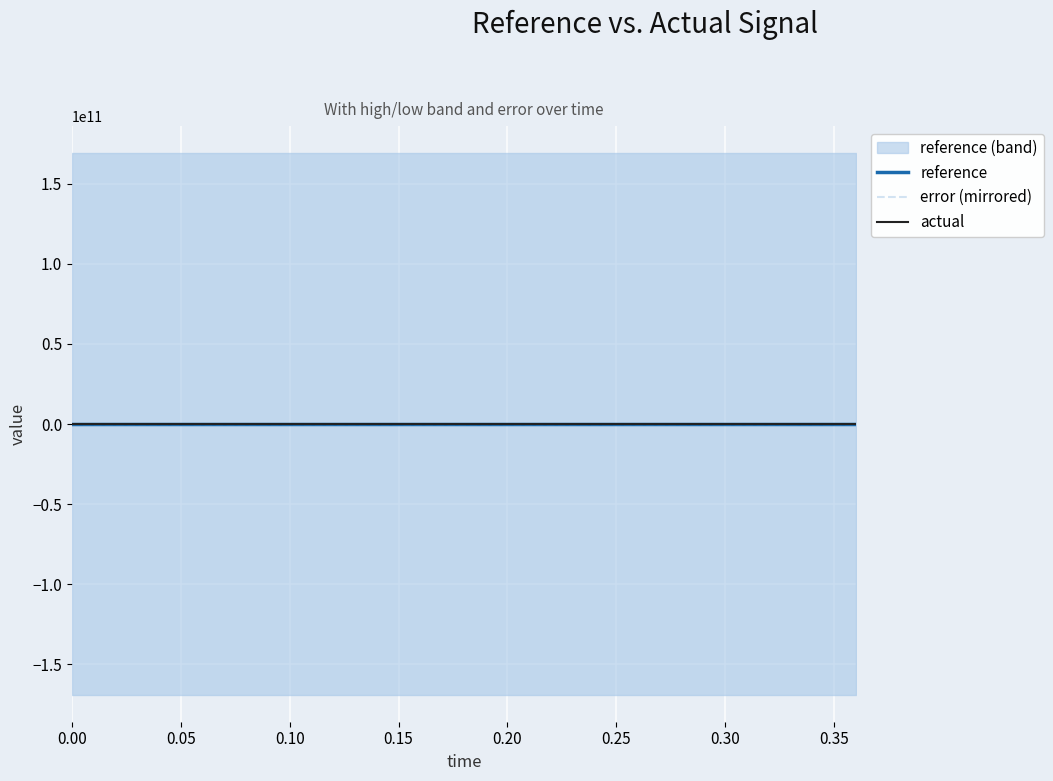

How many reference values are between 0 and 1?

19